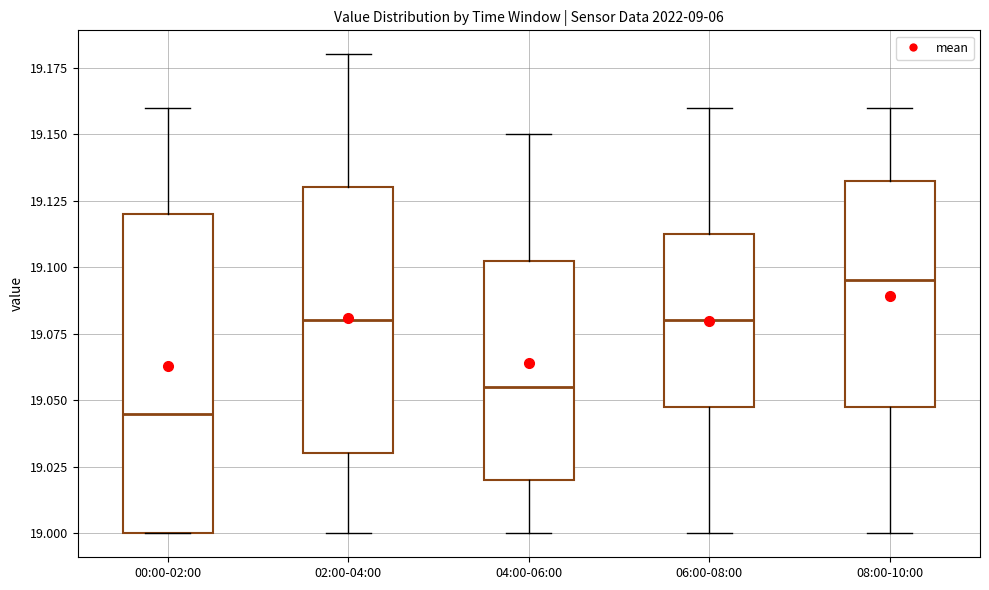

Reading left to right, read every box against the y-axis: the position of its median line, the range the box covers, and the ends of its whiskers. The values are not printed on the chart, so give them approximately, as read against the axis.

00:00-02:00: median 19.045, box 19.000 to 19.120, whiskers 19.000 to 19.160
02:00-04:00: median 19.080, box 19.030 to 19.130, whiskers 19.000 to 19.180
04:00-06:00: median 19.055, box 19.020 to 19.105, whiskers 19.000 to 19.150
06:00-08:00: median 19.080, box 19.050 to 19.115, whiskers 19.000 to 19.160
08:00-10:00: median 19.095, box 19.050 to 19.135, whiskers 19.000 to 19.160